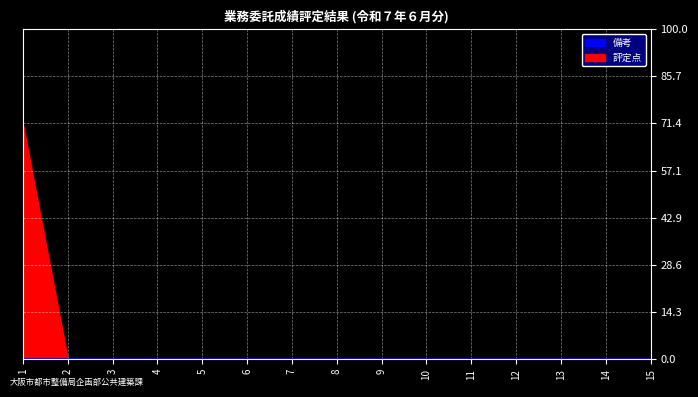

Is it true that 評定点 equals 0 at 5?

True